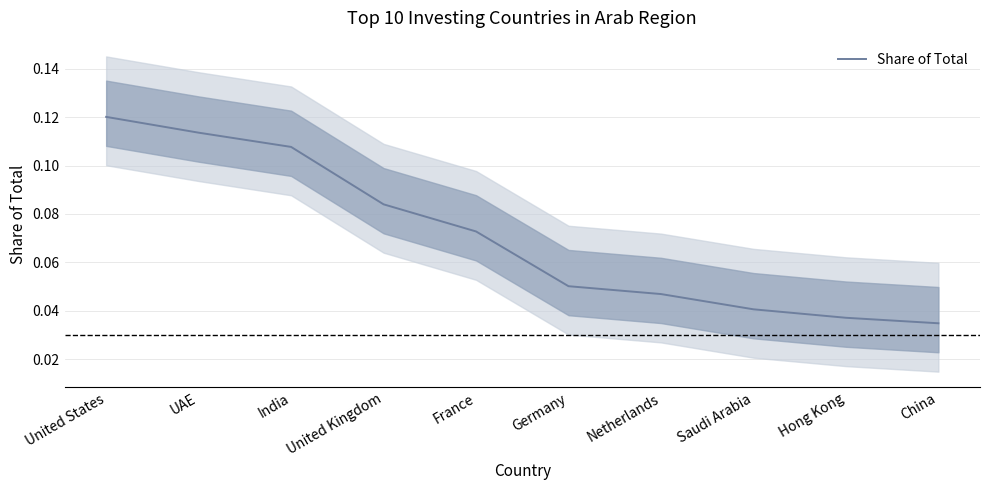

Count the number of data series in this chart.

1